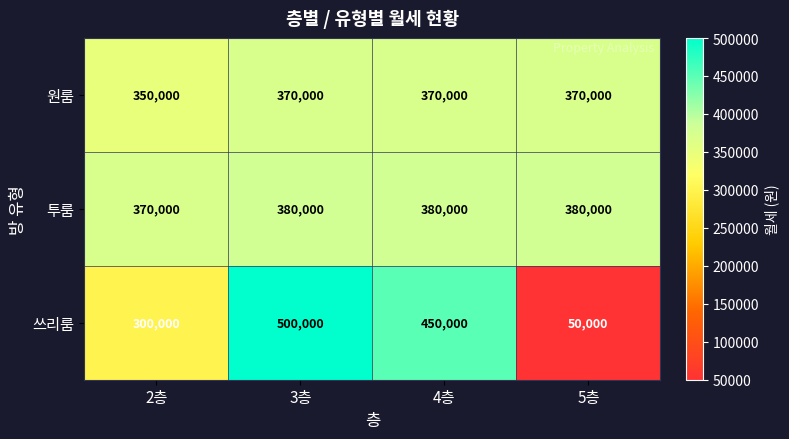

Reading left to right, what are all the values shown in this chart?

원룸: 2층=350000	3층=370000	4층=370000	5층=370000
투룸: 2층=370000	3층=380000	4층=380000	5층=380000
쓰리룸: 2층=300000	3층=500000	4층=450000	5층=50000